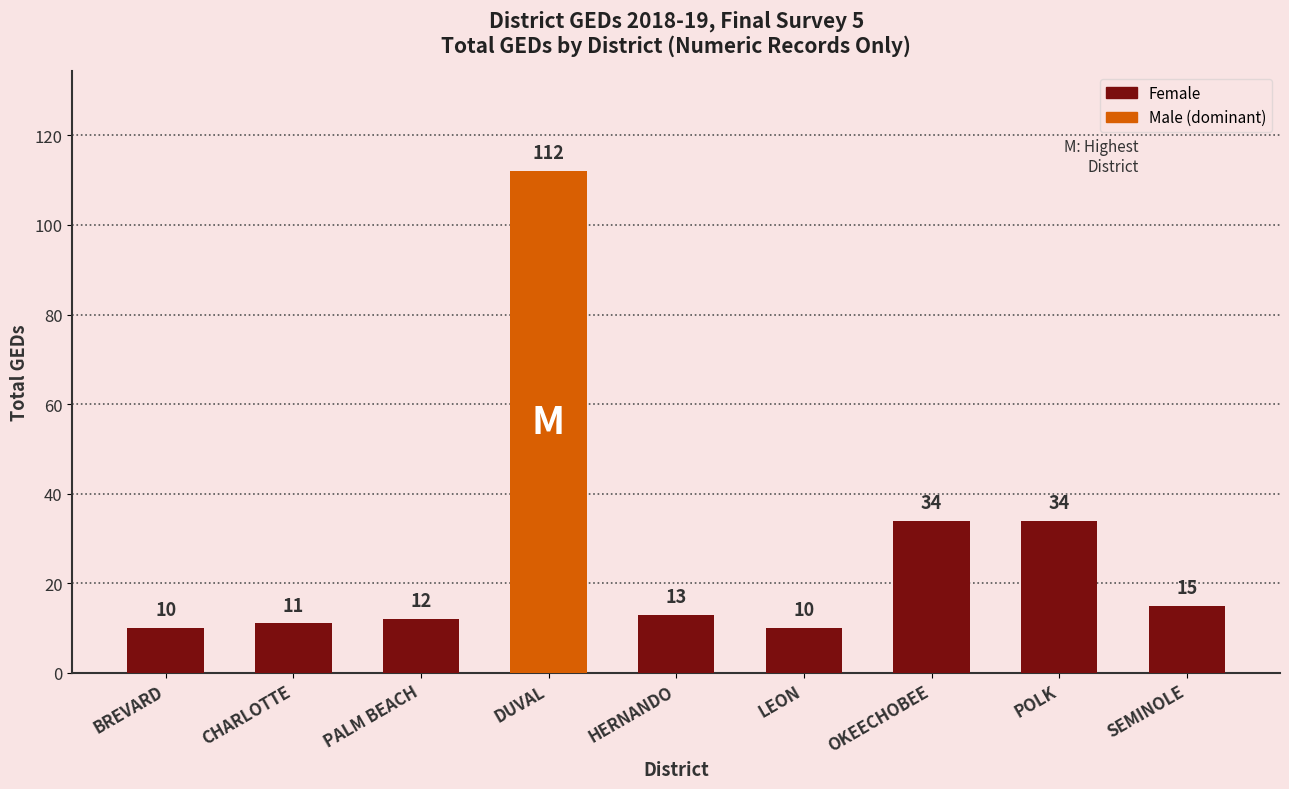

What is the sum of the values at DUVAL and PALM BEACH?

124